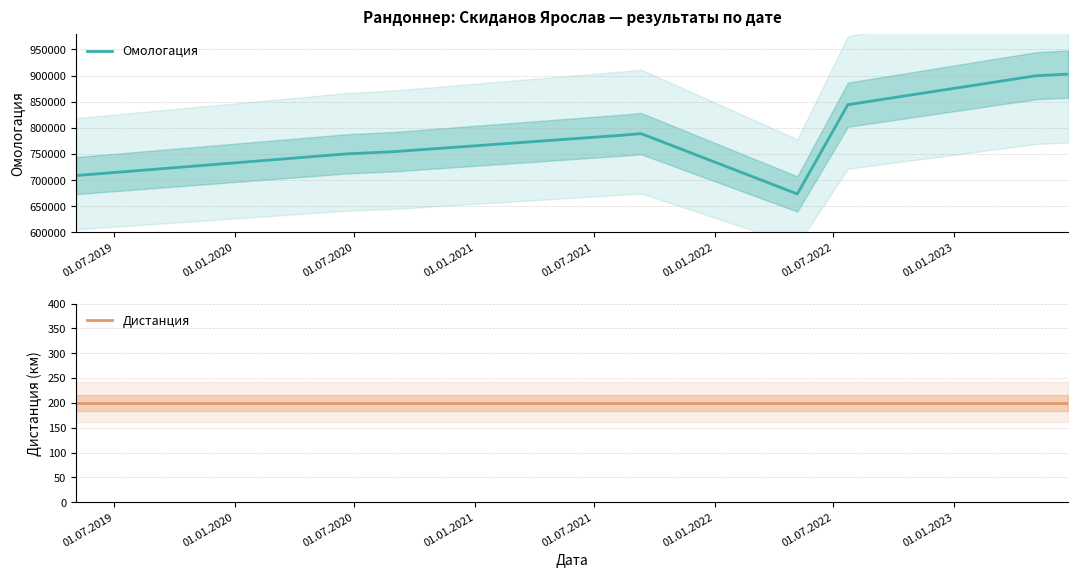

What is the greatest value displayed?

902888